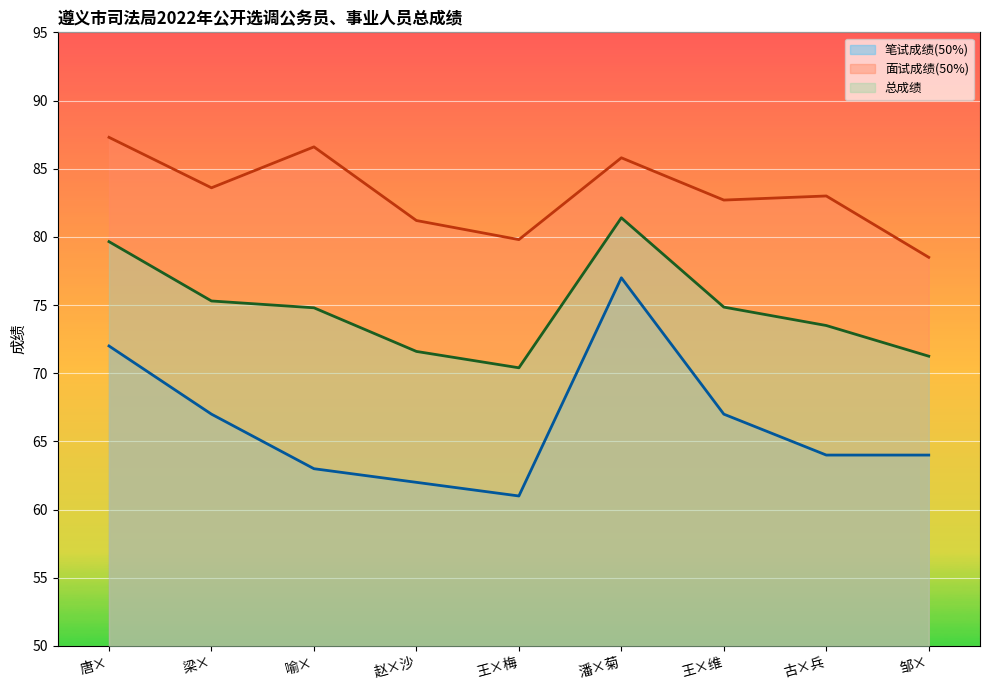

What is the difference between the maximum and minimum values in the 笔试成绩(50%) series?

16.0